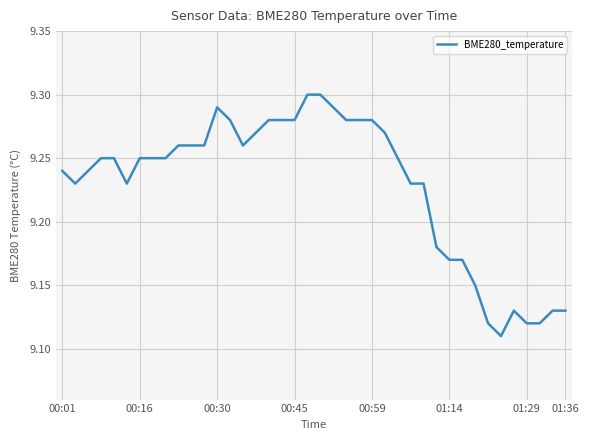

How many lines are shown in the chart?

1